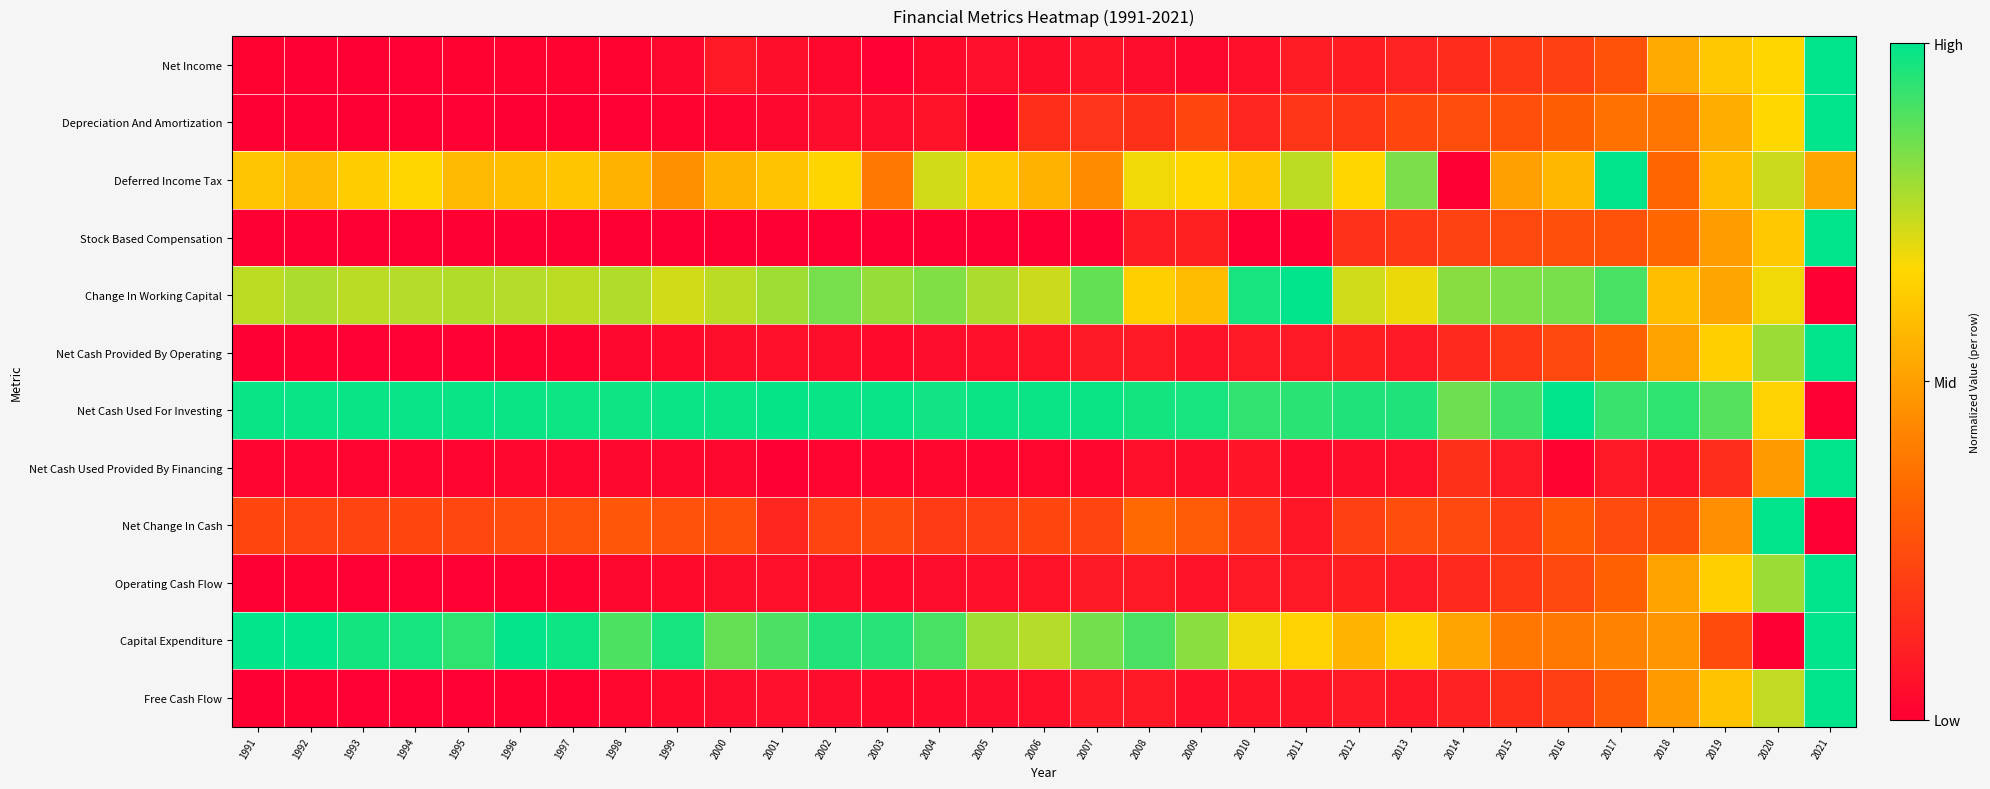

Reading left to right, extract all data points from this chart.

Net Income: 1991=0.0	1992=0.0	1993=0.0	1994=0.0	1995=0.0	1996=0.0	1997=0.0	1998=0.0	1999=0.0	2000=0.1	2001=0.0	2002=0.0	2003=0.0	2004=0.0	2005=0.1	2006=0.0	2007=0.1	2008=0.0	2009=0.0	2010=0.1	2011=0.1	2012=0.1	2013=0.1	2014=0.1	2015=0.2	2016=0.2	2017=0.3	2018=0.5	2019=0.6	2020=0.7	2021=1.0
Depreciation And Amortization: 1991=0.0	1992=0.0	1993=0.0	1994=0.0	1995=0.0	1996=0.0	1997=0.0	1998=0.0	1999=0.0	2000=0.0	2001=0.0	2002=0.0	2003=0.0	2004=0.1	2005=0.0	2006=0.2	2007=0.2	2008=0.2	2009=0.2	2010=0.1	2011=0.2	2012=0.2	2013=0.2	2014=0.3	2015=0.3	2016=0.3	2017=0.4	2018=0.4	2019=0.5	2020=0.7	2021=1.0
Deferred Income Tax: 1991=0.6	1992=0.6	1993=0.6	1994=0.7	1995=0.6	1996=0.6	1997=0.6	1998=0.6	1999=0.5	2000=0.6	2001=0.6	2002=0.7	2003=0.4	2004=0.7	2005=0.6	2006=0.6	2007=0.4	2008=0.7	2009=0.7	2010=0.6	2011=0.8	2012=0.7	2013=0.8	2014=0.0	2015=0.5	2016=0.6	2017=1.0	2018=0.3	2019=0.6	2020=0.7	2021=0.5
Stock Based Compensation: 1991=0.0	1992=0.0	1993=0.0	1994=0.0	1995=0.0	1996=0.0	1997=0.0	1998=0.0	1999=0.0	2000=0.0	2001=0.0	2002=0.0	2003=0.0	2004=0.0	2005=0.0	2006=0.0	2007=0.0	2008=0.1	2009=0.1	2010=0.0	2011=0.0	2012=0.2	2013=0.2	2014=0.2	2015=0.2	2016=0.3	2017=0.3	2018=0.3	2019=0.5	2020=0.6	2021=1.0
Change In Working Capital: 1991=0.8	1992=0.8	1993=0.8	1994=0.8	1995=0.8	1996=0.8	1997=0.8	1998=0.8	1999=0.7	2000=0.8	2001=0.8	2002=0.8	2003=0.8	2004=0.8	2005=0.8	2006=0.7	2007=0.9	2008=0.6	2009=0.6	2010=1.0	2011=1.0	2012=0.7	2013=0.7	2014=0.8	2015=0.8	2016=0.8	2017=0.9	2018=0.6	2019=0.5	2020=0.7	2021=0.0
Net Cash Provided By Operating: 1991=0.0	1992=0.0	1993=0.0	1994=0.0	1995=0.0	1996=0.0	1997=0.0	1998=0.0	1999=0.0	2000=0.0	2001=0.1	2002=0.0	2003=0.0	2004=0.0	2005=0.1	2006=0.1	2007=0.1	2008=0.1	2009=0.1	2010=0.1	2011=0.1	2012=0.1	2013=0.1	2014=0.1	2015=0.2	2016=0.2	2017=0.3	2018=0.5	2019=0.6	2020=0.8	2021=1.0
Net Cash Used For Investing: 1991=1.0	1992=1.0	1993=1.0	1994=1.0	1995=1.0	1996=1.0	1997=1.0	1998=1.0	1999=1.0	2000=1.0	2001=1.0	2002=1.0	2003=1.0	2004=1.0	2005=1.0	2006=1.0	2007=1.0	2008=1.0	2009=1.0	2010=0.9	2011=0.9	2012=1.0	2013=1.0	2014=0.9	2015=0.9	2016=1.0	2017=0.9	2018=0.9	2019=0.9	2020=0.6	2021=0.0
Net Cash Used Provided By Financing: 1991=0.0	1992=0.0	1993=0.0	1994=0.0	1995=0.0	1996=0.0	1997=0.0	1998=0.0	1999=0.0	2000=0.0	2001=0.0	2002=0.0	2003=0.0	2004=0.0	2005=0.0	2006=0.0	2007=0.0	2008=0.1	2009=0.1	2010=0.1	2011=0.0	2012=0.0	2013=0.1	2014=0.2	2015=0.1	2016=0.0	2017=0.1	2018=0.1	2019=0.1	2020=0.5	2021=1.0
Net Change In Cash: 1991=0.2	1992=0.2	1993=0.2	1994=0.2	1995=0.2	1996=0.3	1997=0.3	1998=0.3	1999=0.3	2000=0.3	2001=0.1	2002=0.2	2003=0.2	2004=0.2	2005=0.2	2006=0.2	2007=0.2	2008=0.3	2009=0.3	2010=0.2	2011=0.1	2012=0.2	2013=0.3	2014=0.2	2015=0.2	2016=0.3	2017=0.2	2018=0.3	2019=0.4	2020=1.0	2021=0.0
Operating Cash Flow: 1991=0.0	1992=0.0	1993=0.0	1994=0.0	1995=0.0	1996=0.0	1997=0.0	1998=0.0	1999=0.0	2000=0.0	2001=0.1	2002=0.0	2003=0.0	2004=0.0	2005=0.1	2006=0.1	2007=0.1	2008=0.1	2009=0.1	2010=0.1	2011=0.1	2012=0.1	2013=0.1	2014=0.1	2015=0.2	2016=0.2	2017=0.3	2018=0.5	2019=0.6	2020=0.8	2021=1.0
Capital Expenditure: 1991=1.0	1992=1.0	1993=1.0	1994=1.0	1995=0.9	1996=1.0	1997=1.0	1998=0.9	1999=1.0	2000=0.9	2001=0.9	2002=1.0	2003=0.9	2004=0.9	2005=0.8	2006=0.8	2007=0.8	2008=0.9	2009=0.8	2010=0.7	2011=0.6	2012=0.6	2013=0.6	2014=0.5	2015=0.4	2016=0.4	2017=0.4	2018=0.5	2019=0.3	2020=0.0	2021=1.0
Free Cash Flow: 1991=0.0	1992=0.0	1993=0.0	1994=0.0	1995=0.0	1996=0.0	1997=0.0	1998=0.0	1999=0.0	2000=0.0	2001=0.1	2002=0.0	2003=0.0	2004=0.0	2005=0.0	2006=0.1	2007=0.1	2008=0.1	2009=0.1	2010=0.1	2011=0.1	2012=0.1	2013=0.1	2014=0.1	2015=0.2	2016=0.2	2017=0.3	2018=0.5	2019=0.6	2020=0.7	2021=1.0